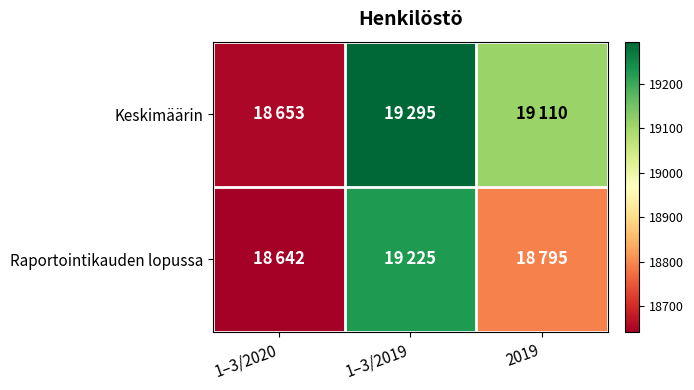

At how many categories does at least one series exceed 19039?

2